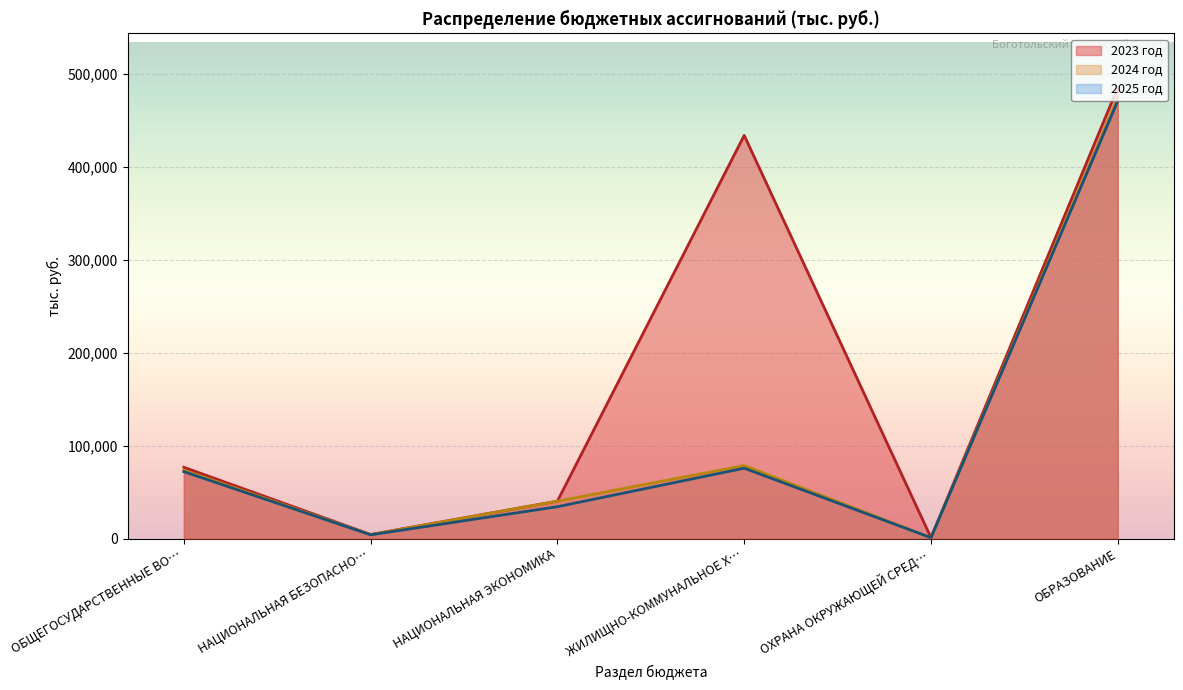

What is the difference between the maximum and second lowest values in the 2024 год series?

469546.6